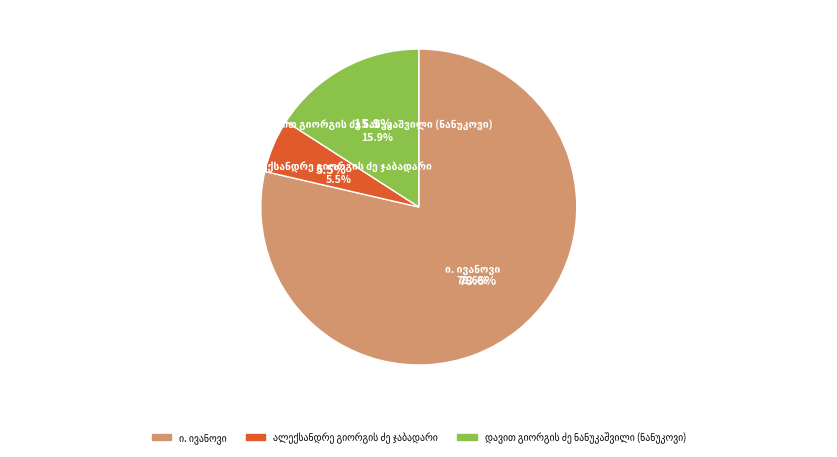

True or false: ალექსანდრე გიორგის ძე ჯაბადარი accounts for 5% of the total.

True